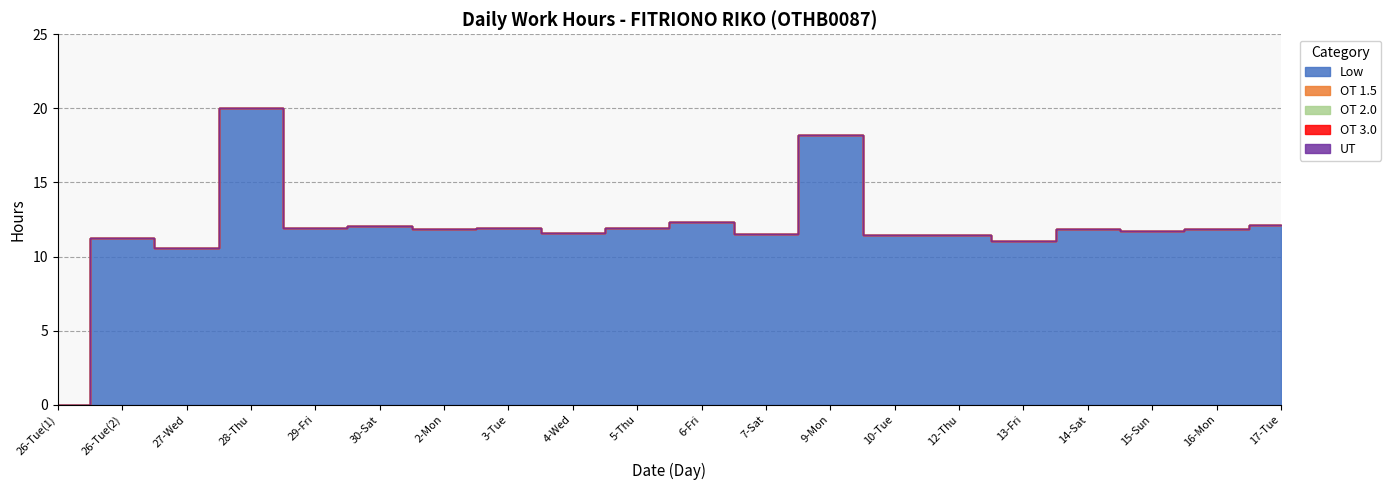

At which category does the chart reach its minimum across all series?

26-Tue(1)